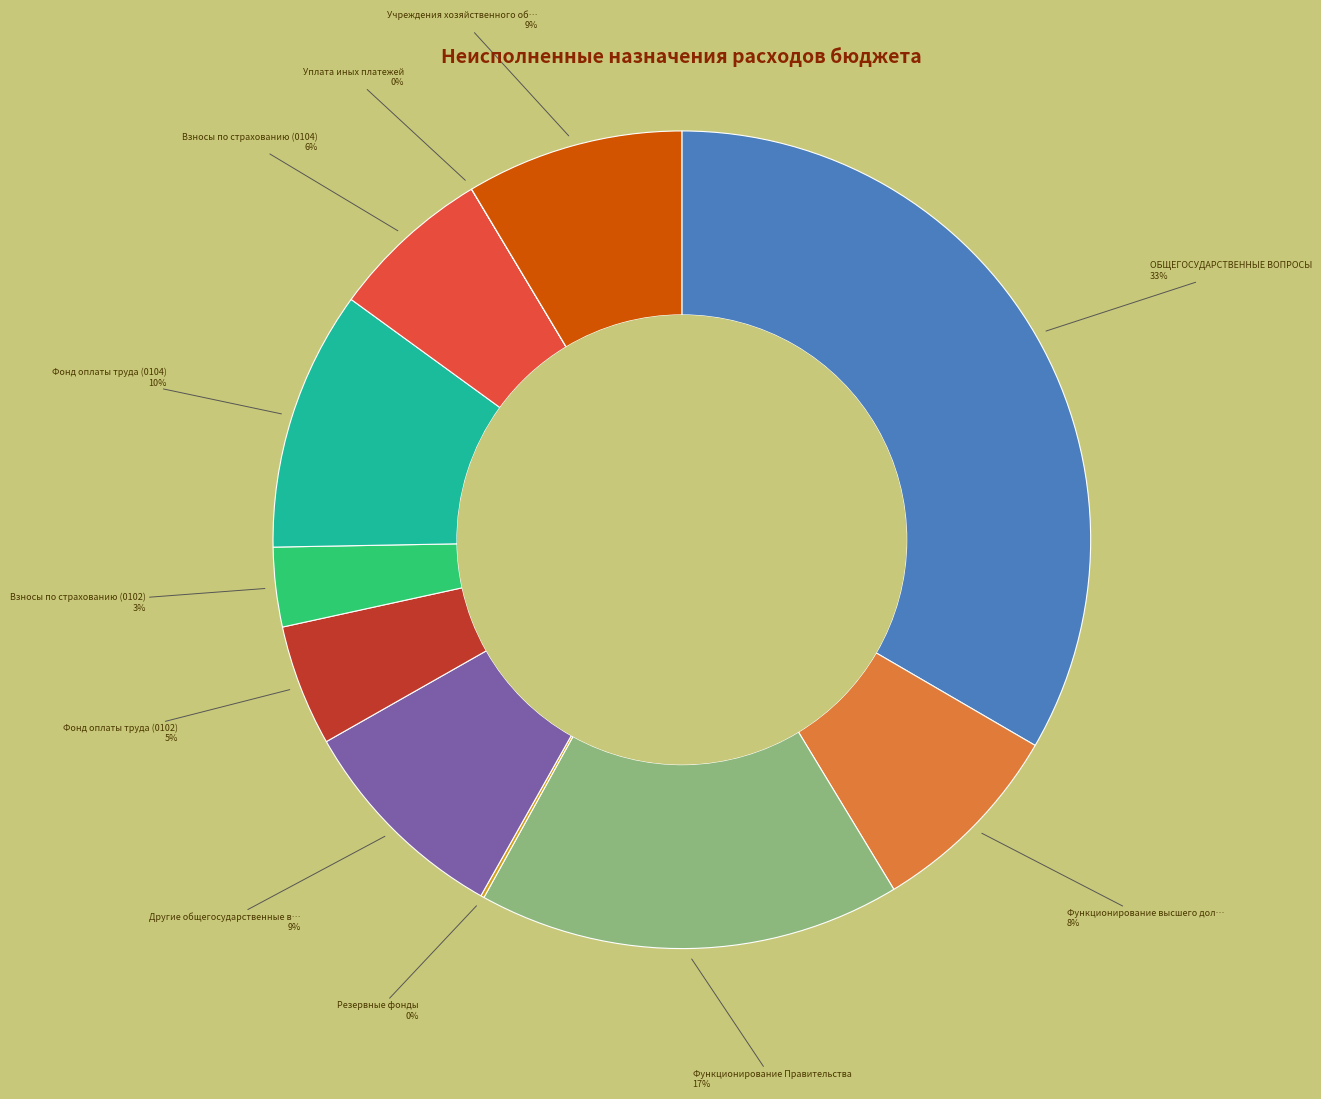

Is there any slice that represents more than half of the pie?

No